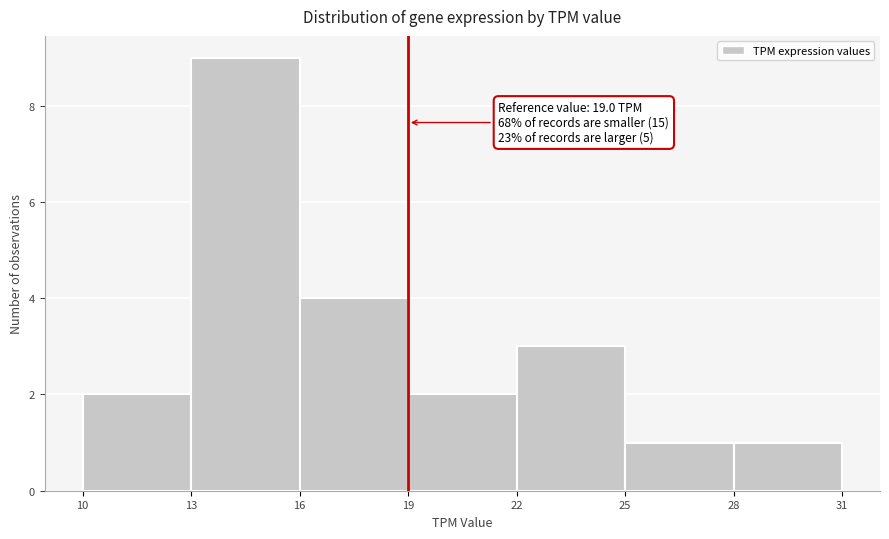

Which range on the x-axis has the tallest bar?

13 to 16